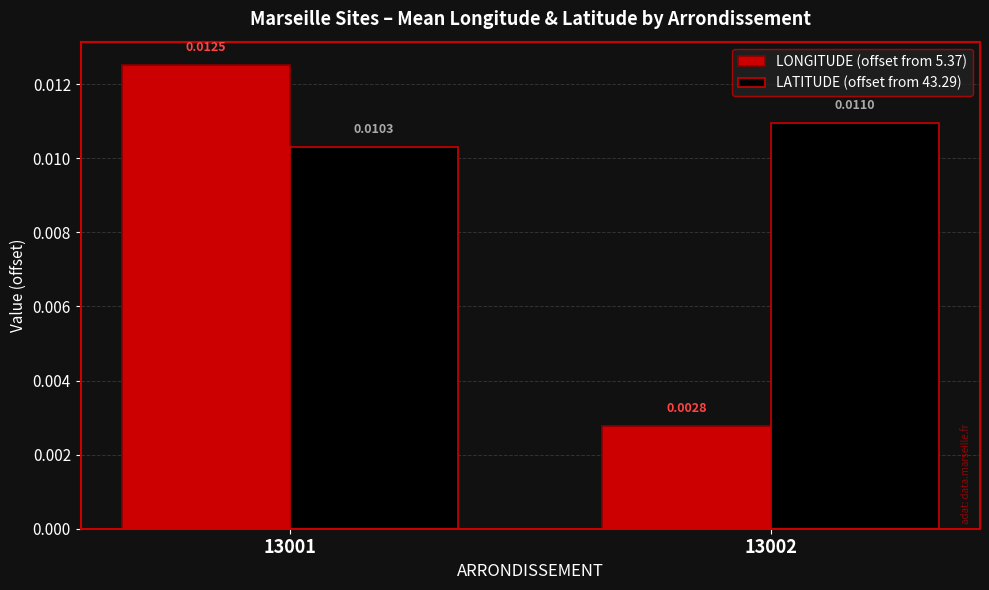

At 13001, list the series in order from largest to smallest.

LONGITUDE (offset from 5.37), LATITUDE (offset from 43.29)